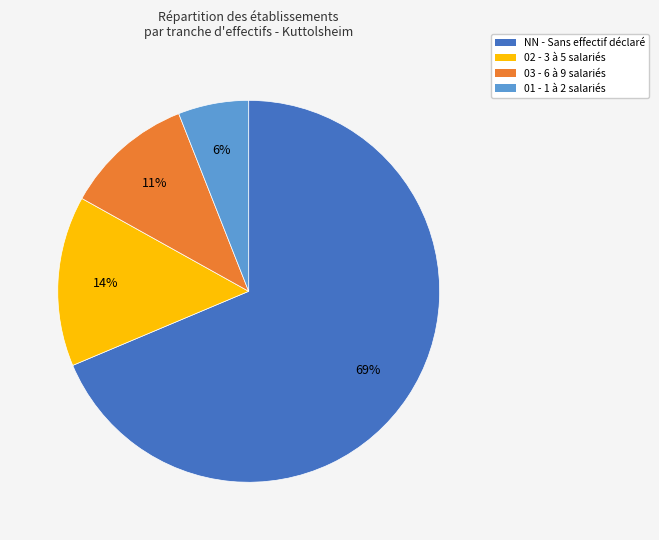

Does any single category account for the majority?

Yes